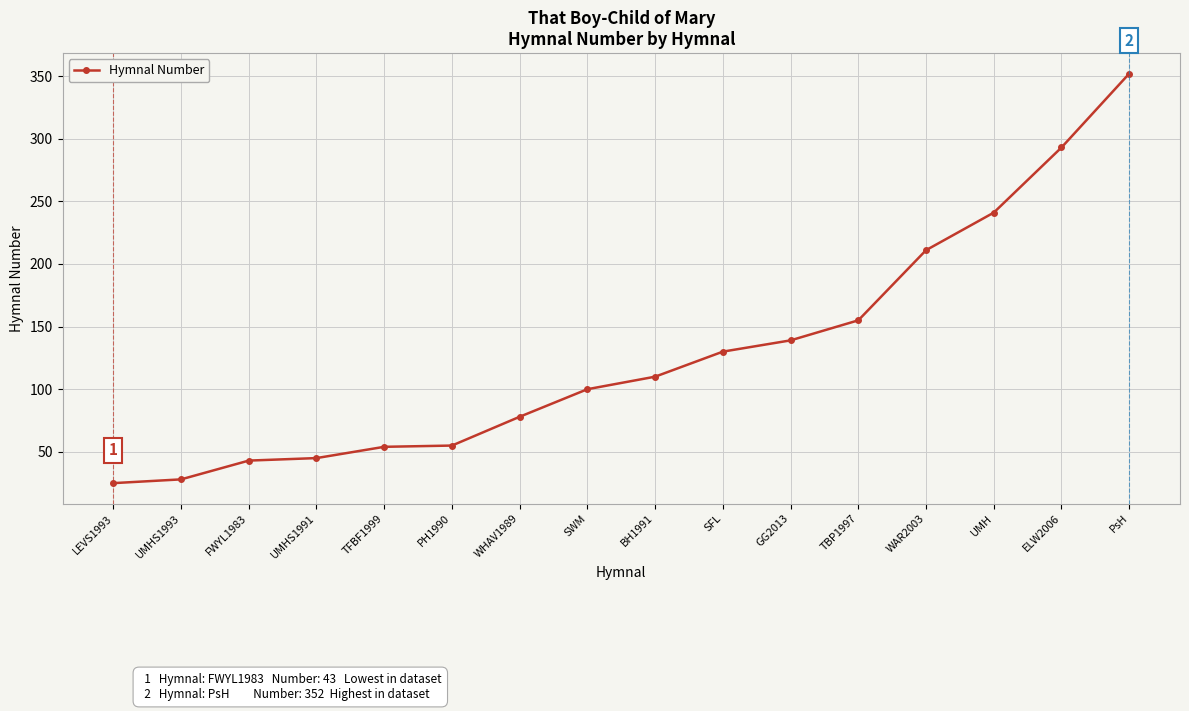

Which category has the lowest value across all series?

LEVS1993